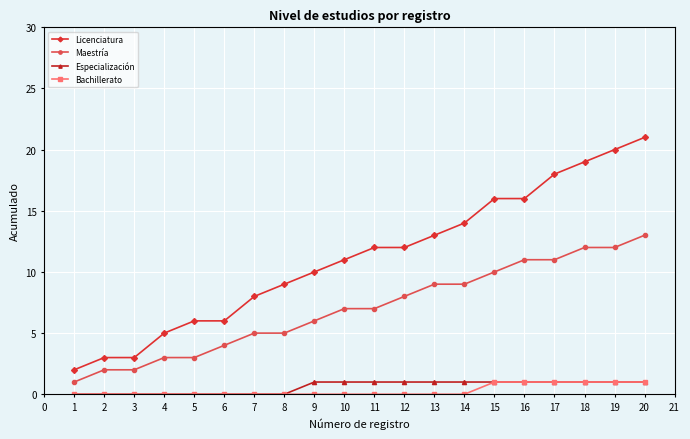

Between 1 and 10, which series saw the biggest shift?

Licenciatura